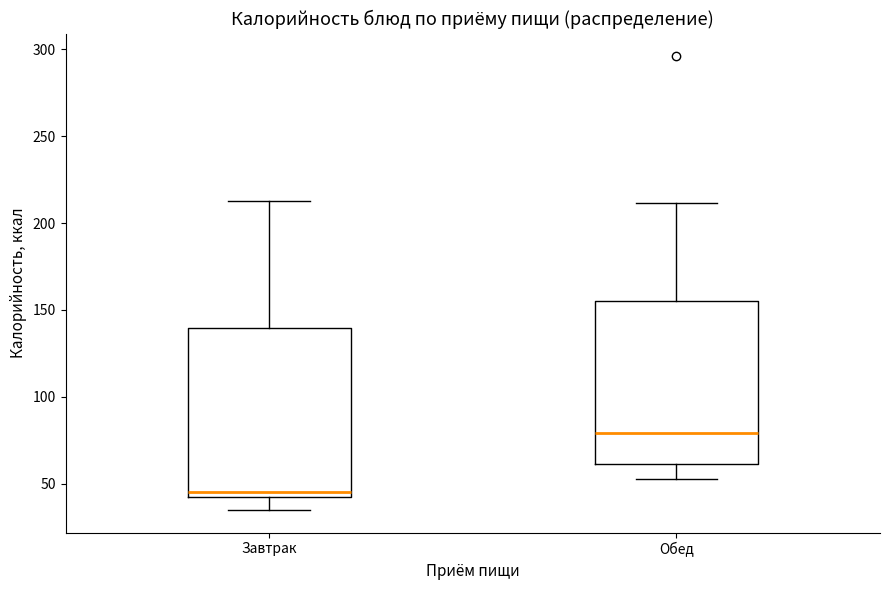

Which box has the lowest median line?

Завтрак